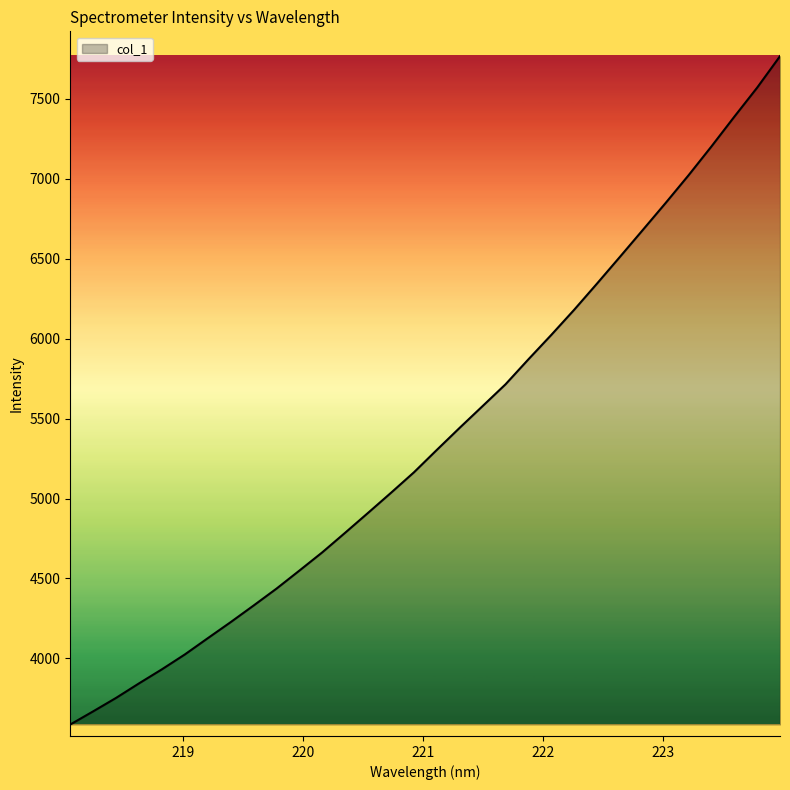

How many categories are shown in the chart?

32